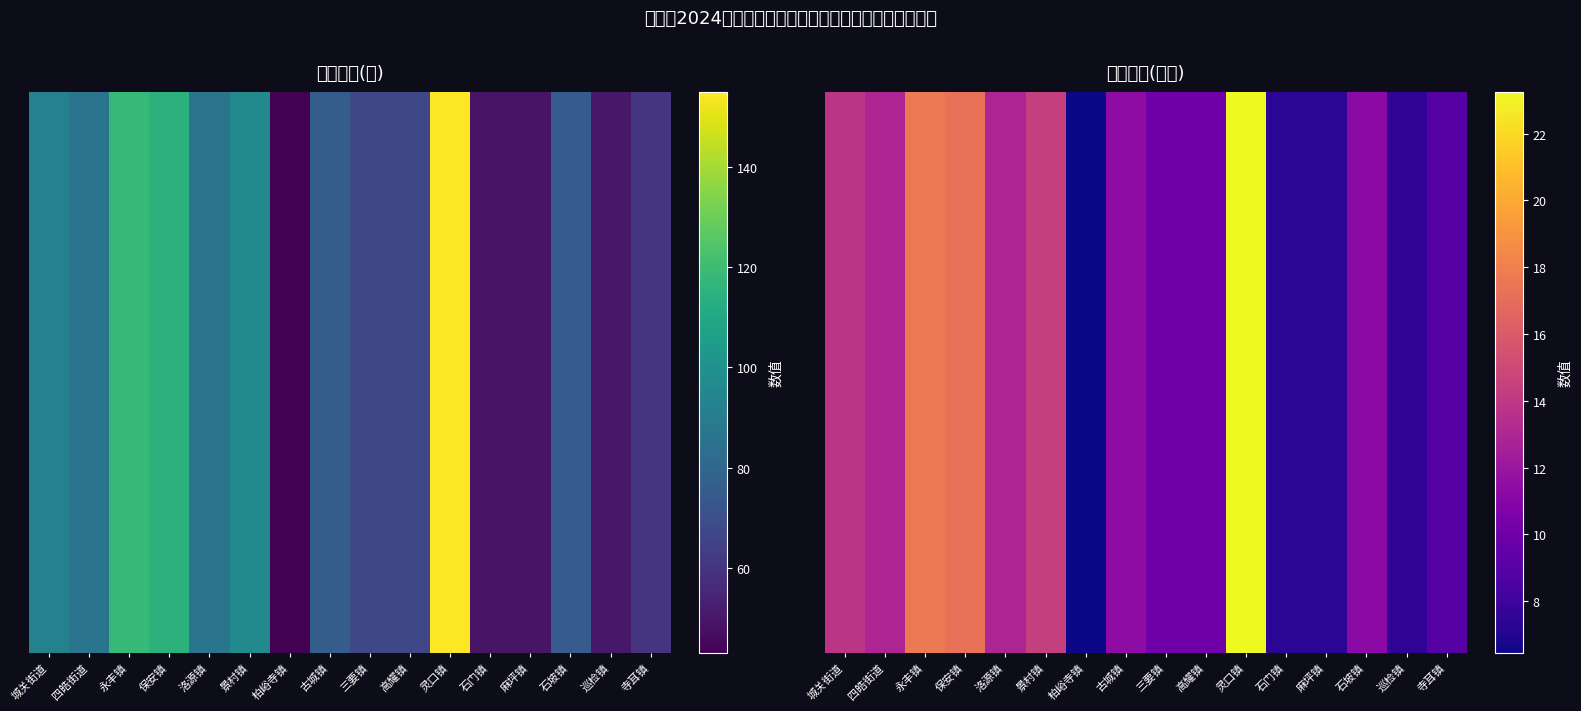

Which has a higher value, 寺耳镇 or 保安镇?

保安镇